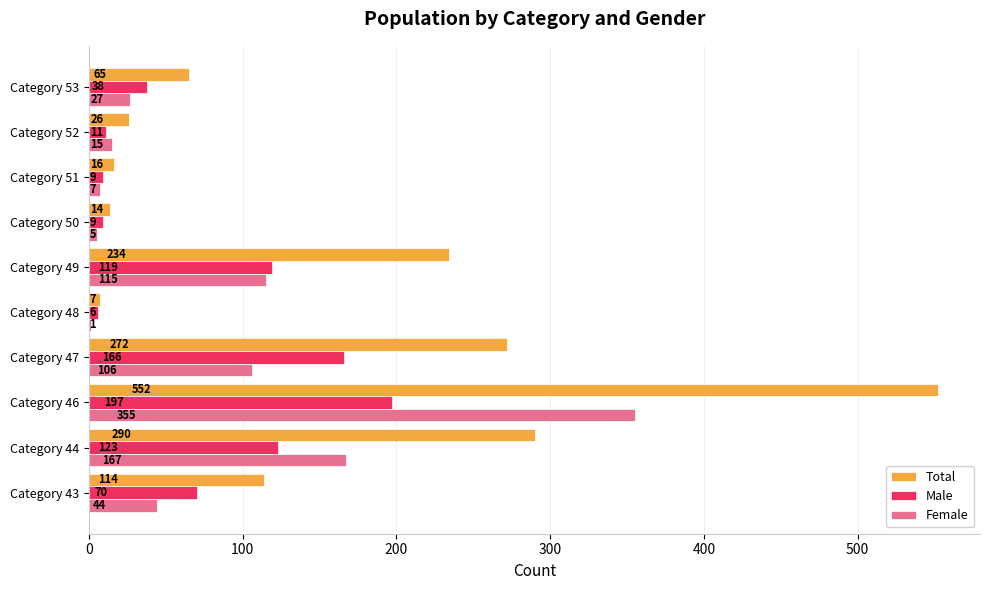

At which category is the sum across all series the highest?

Category 46